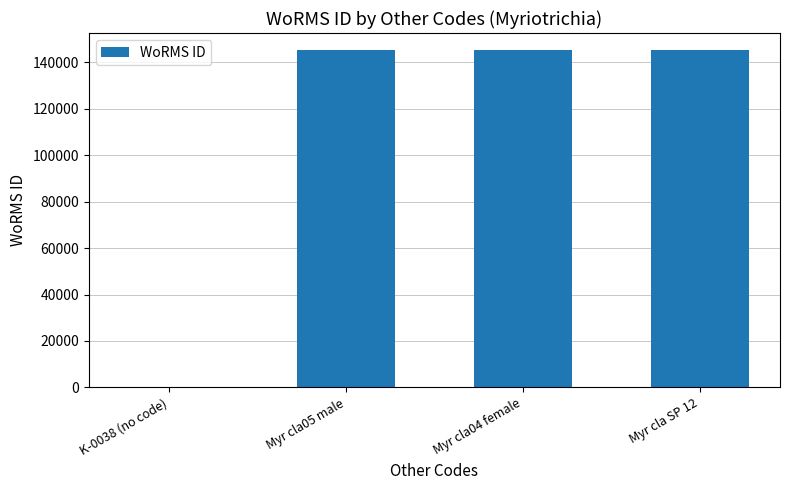

The value at Myr cla SP 12 is 201856. True or false?

False